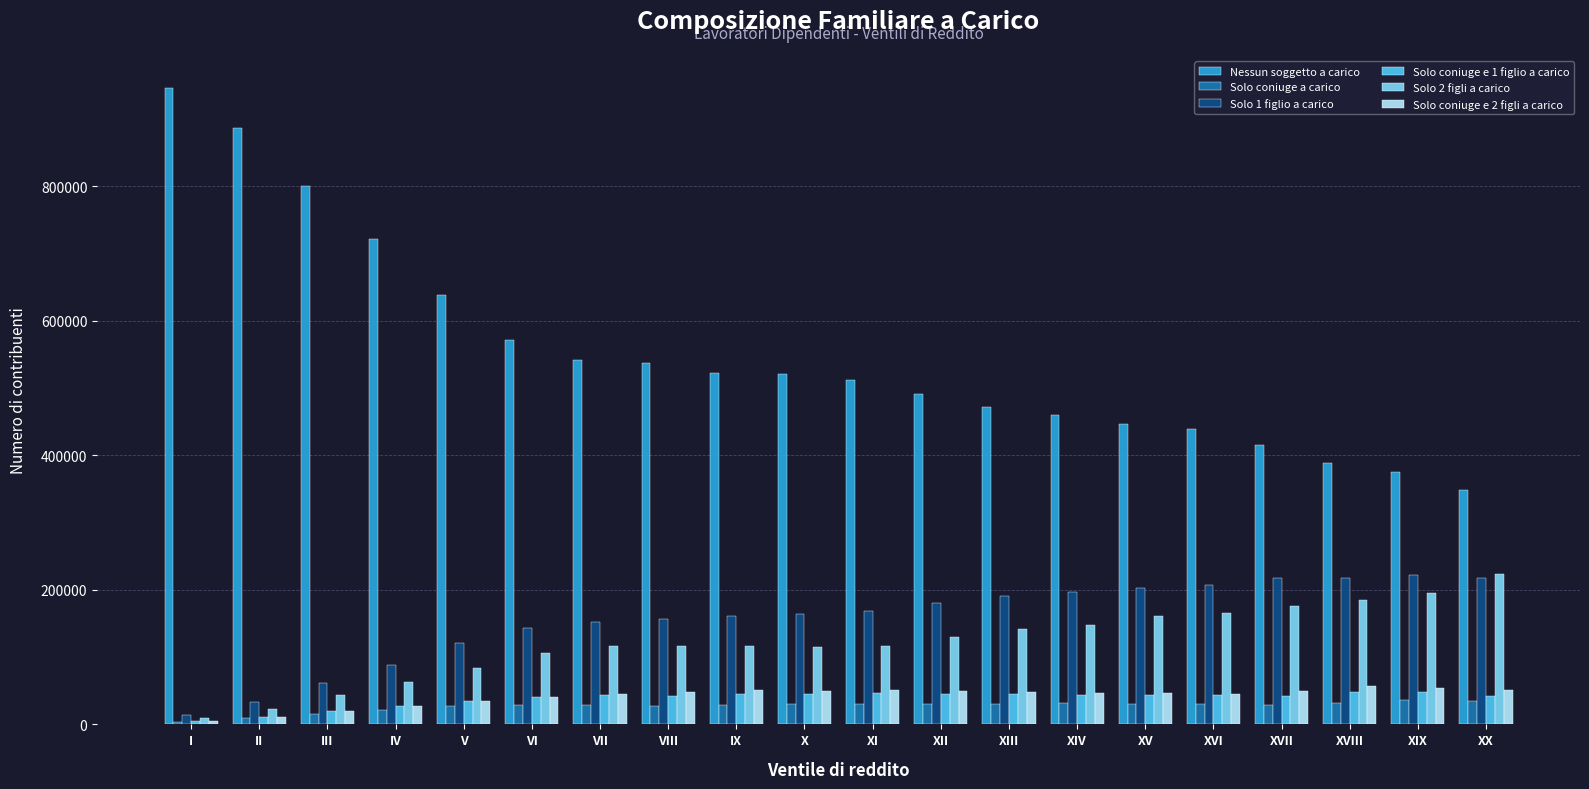

True or false: Solo coniuge e 2 figli a carico has a value of 83769 at XX.

False